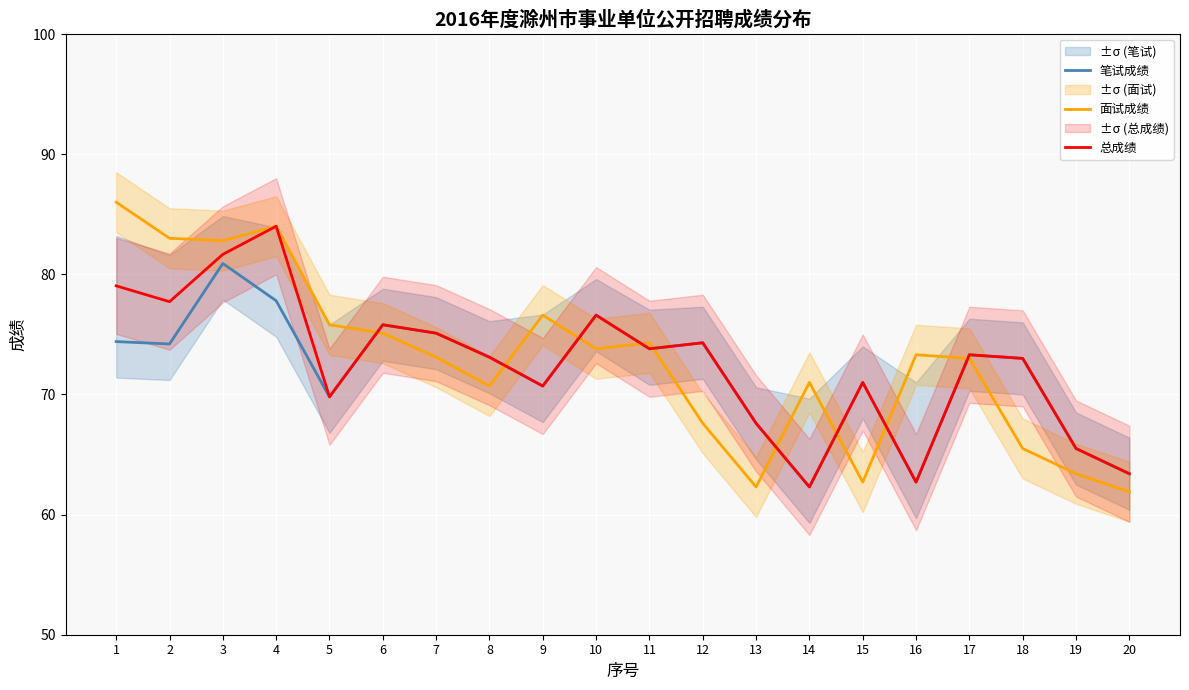

At how many categories does at least one series exceed 72?

15